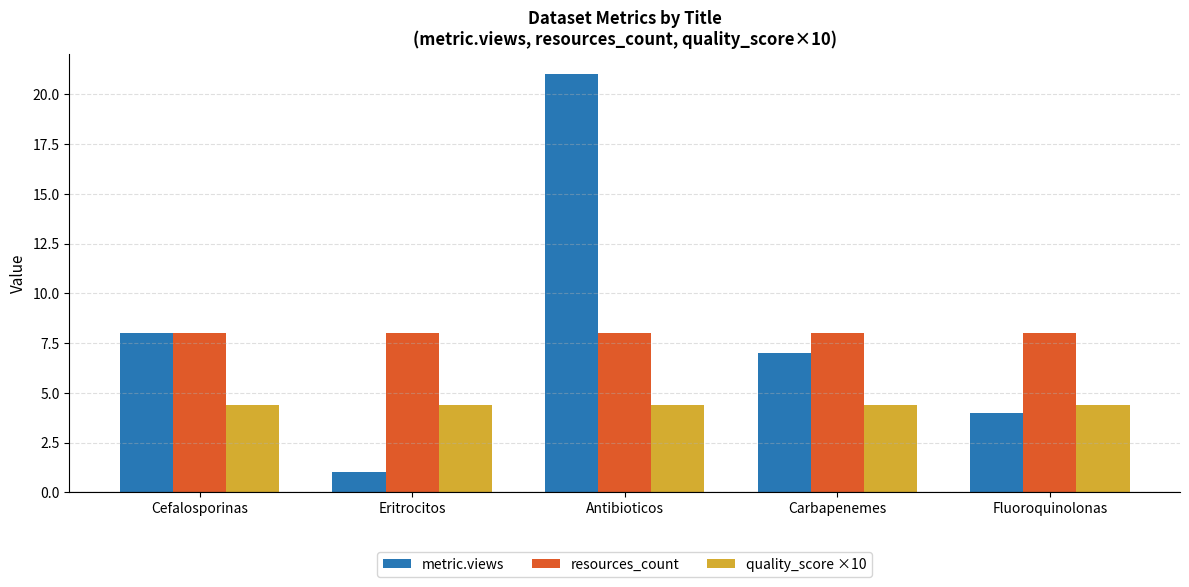

True or false: quality_score ×10 has a value of 4.4 at Antibioticos.

True